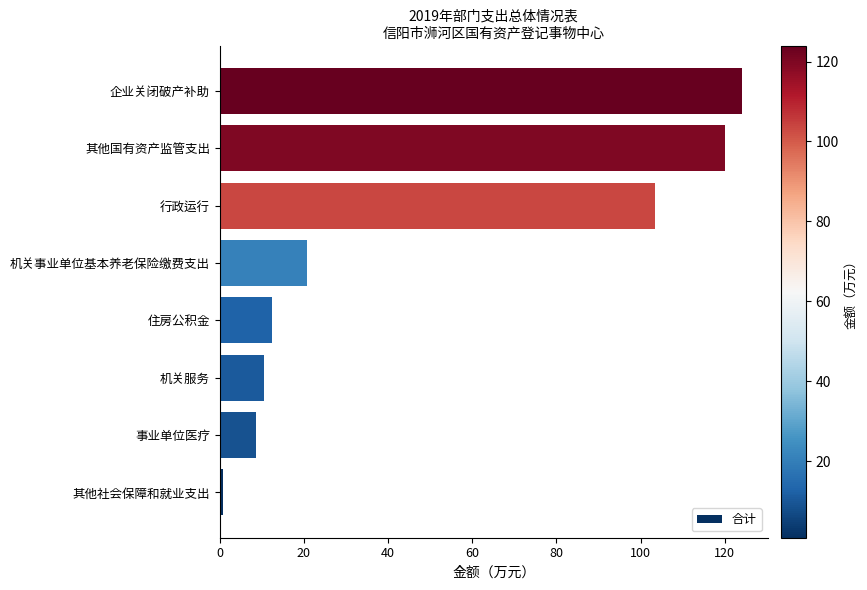

What is the difference between the second highest and minimum values?

119.2